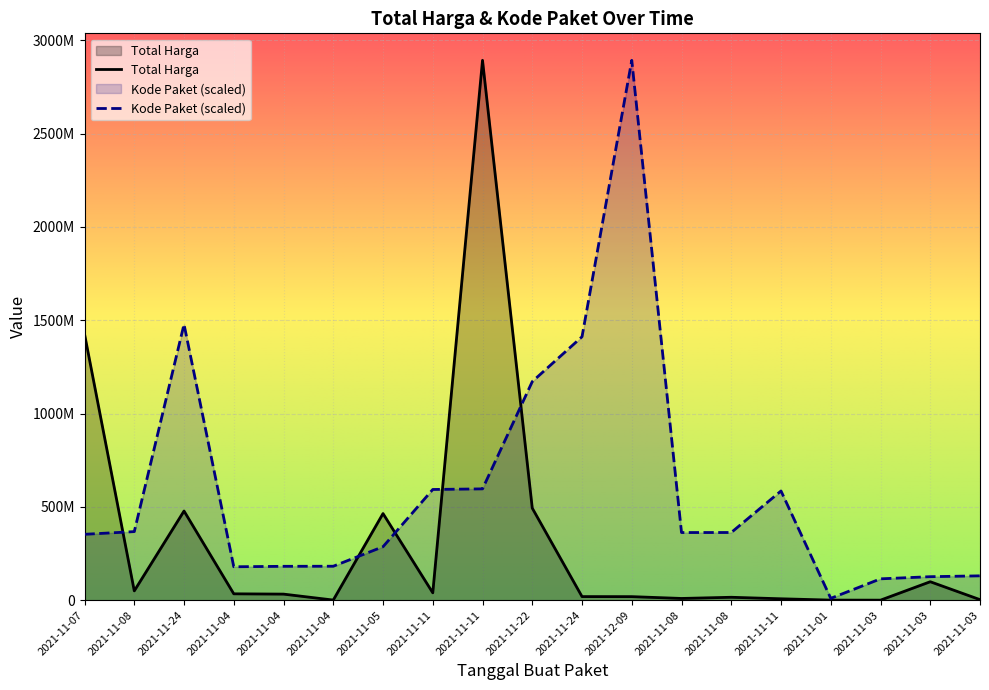

Is it true that Total Harga equals 44396202.1 at 2021-11-03?

False